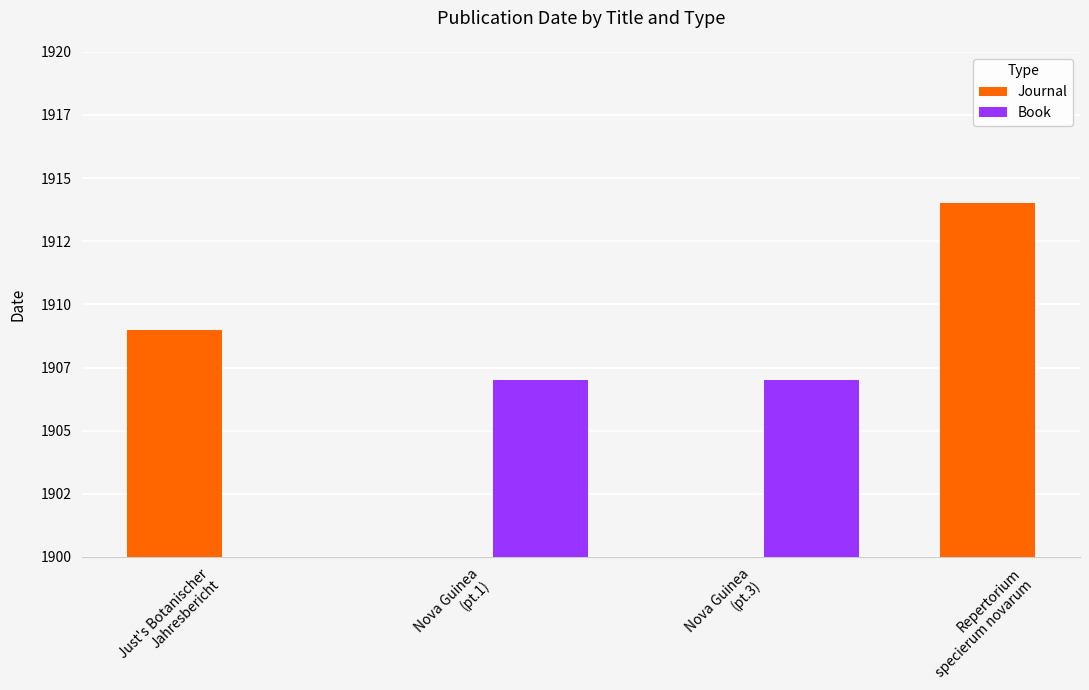

List the series in order of their peak value, highest first.

Journal, Book